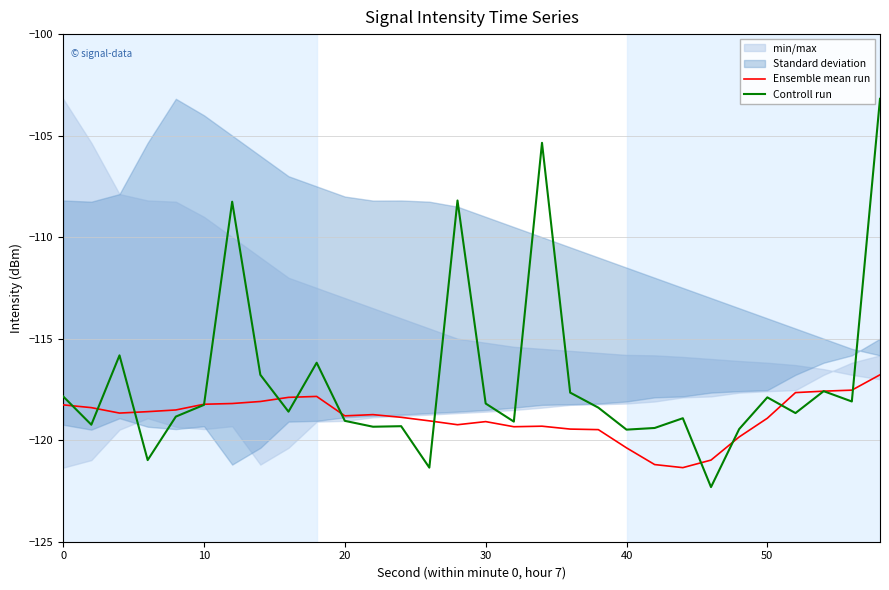

At how many categories does at least one series exceed -107?

2